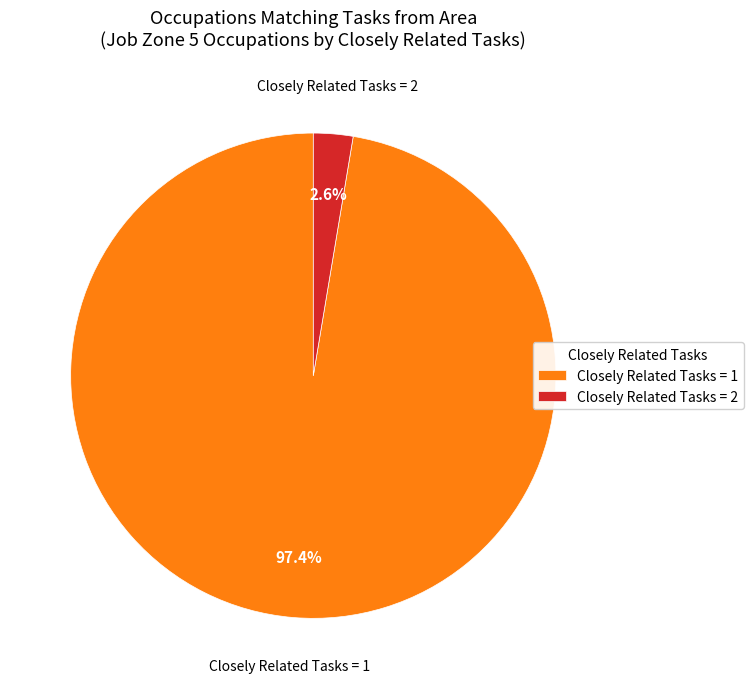

Is there any slice that represents more than half of the pie?

Yes